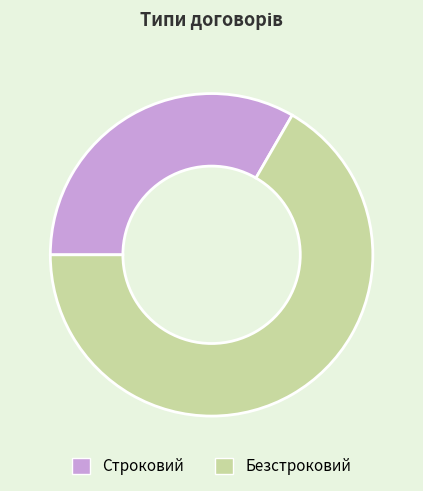

Rank the categories by value from lowest to highest.

Строковий, Безстроковий